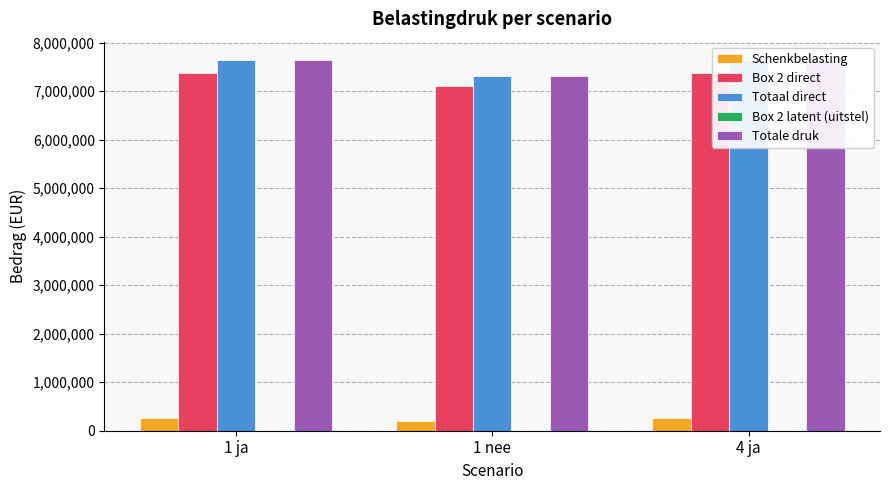

Reading left to right, transcribe all the data shown in this chart.

Schenkbelasting: 1 ja=266001.5	1 nee=195791.5	4 ja=266001.5
Box 2 direct: 1 ja=7375000.0	1 nee=7115000.0	4 ja=7375000.0
Totaal direct: 1 ja=7641001.5	1 nee=7310791.5	4 ja=7641001.5
Box 2 latent (uitstel): 1 ja=0.0	1 nee=0.0	4 ja=0.0
Totale druk: 1 ja=7641001.5	1 nee=7310791.5	4 ja=7641001.5